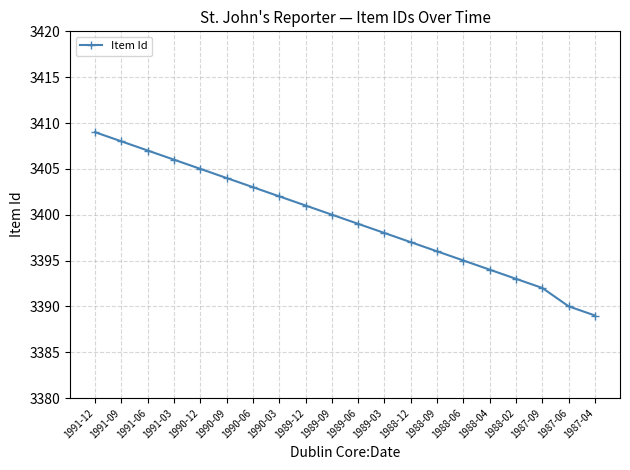

Reading left to right, what are all the values shown in this chart?

1991-12=3409	1991-09=3408	1991-06=3407	1991-03=3406	1990-12=3405	1990-09=3404	1990-06=3403	1990-03=3402	1989-12=3401	1989-09=3400	1989-06=3399	1989-03=3398	1988-12=3397	1988-09=3396	1988-06=3395	1988-04=3394	1988-02=3393	1987-09=3392	1987-06=3390	1987-04=3389